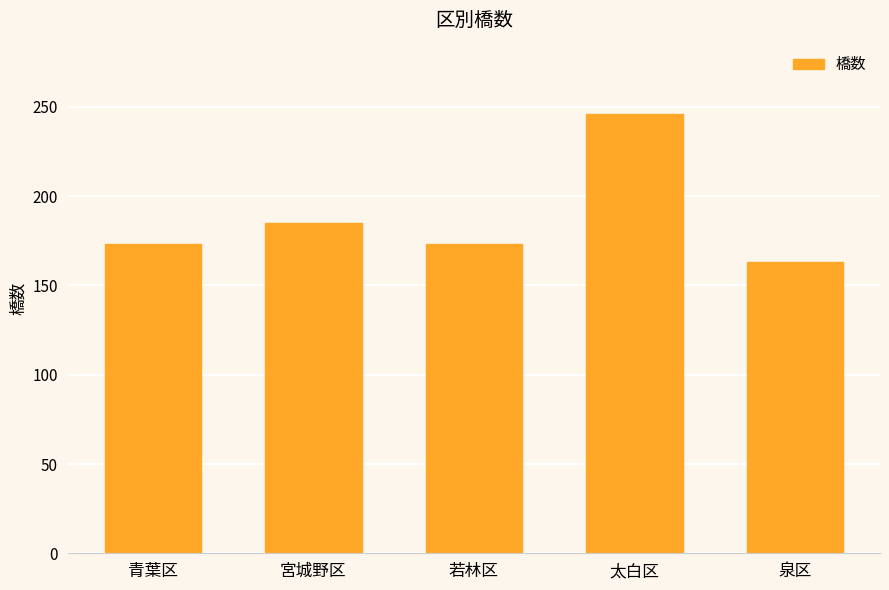

How many series are shown in this chart?

1